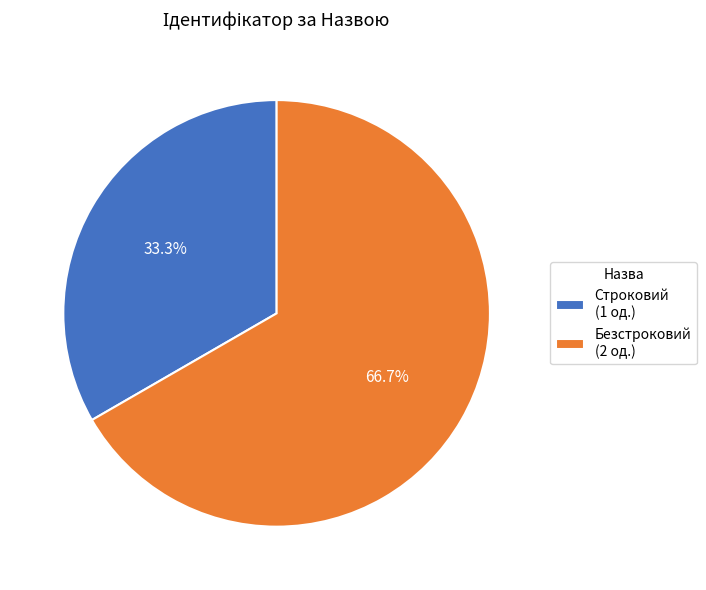

To the nearest percent, what is the difference between the Безстроковий and Строковий slice percentages?

33%